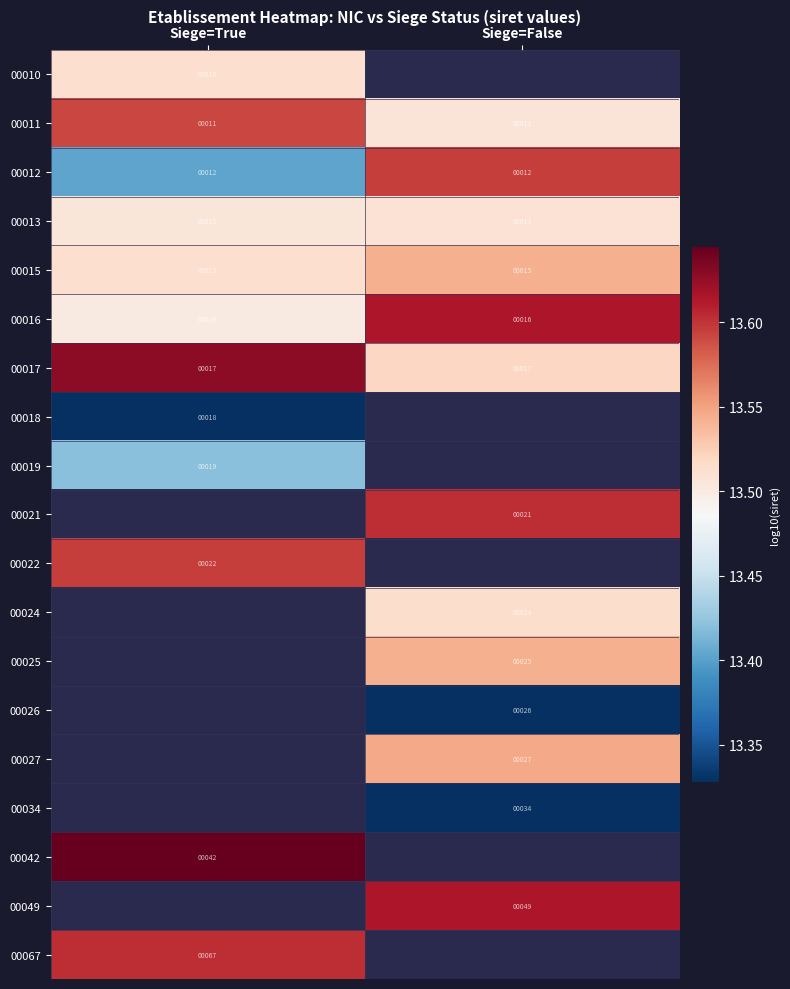

True or false: 00011 has a value of 6.8 at Siege=True.

False